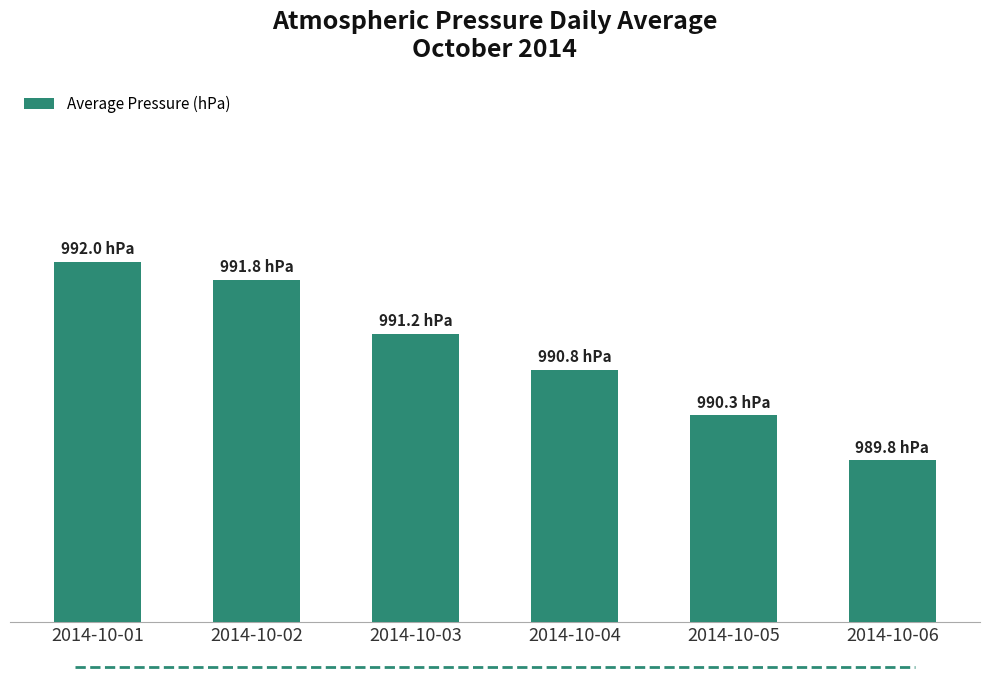

True or false: the data shows 416.0 at 2014-10-02.

False